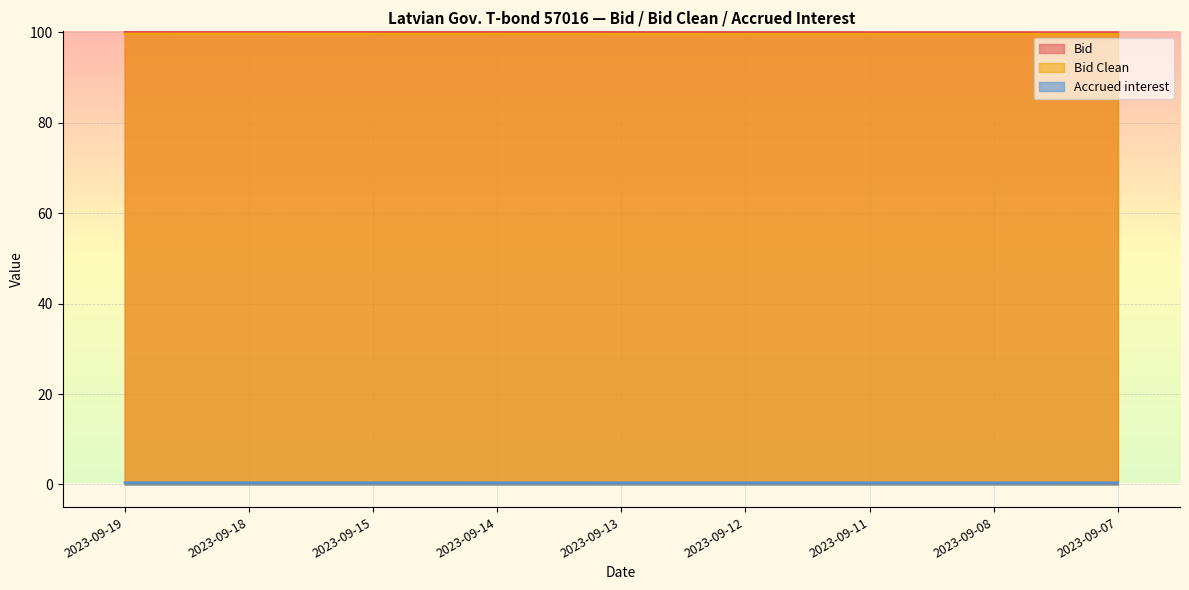

True or false: Accrued interest and Bid cross at least once.

False